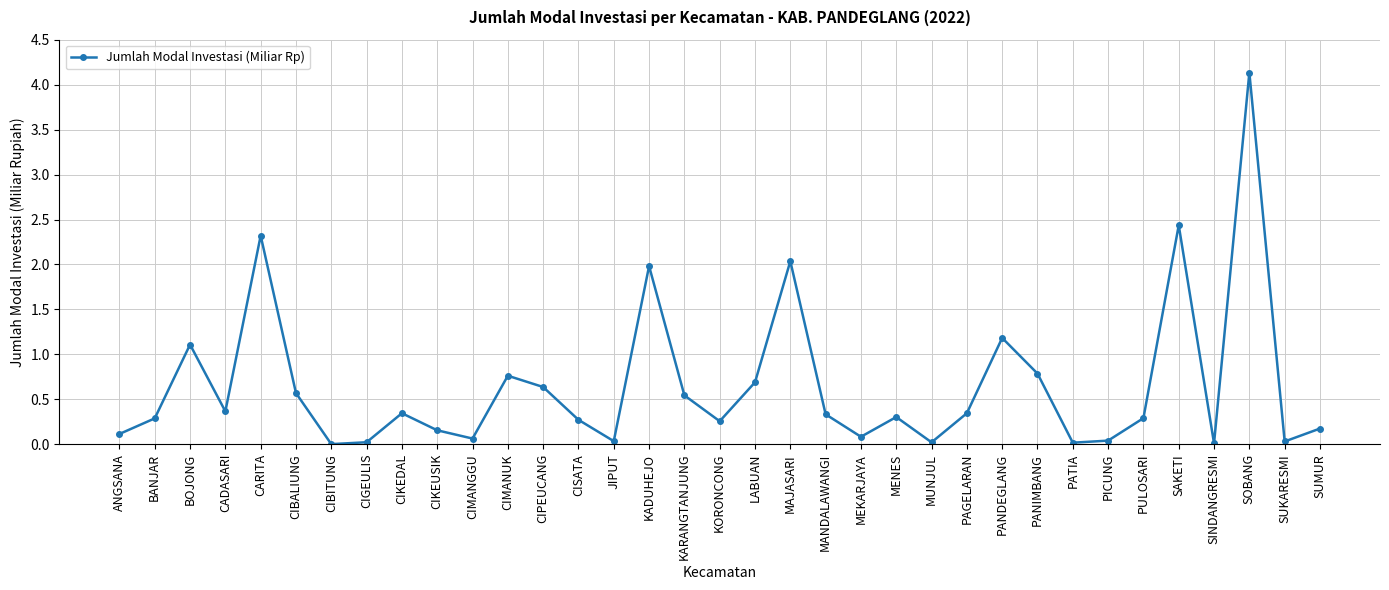

The value at CIBITUNG is 0.0. True or false?

True